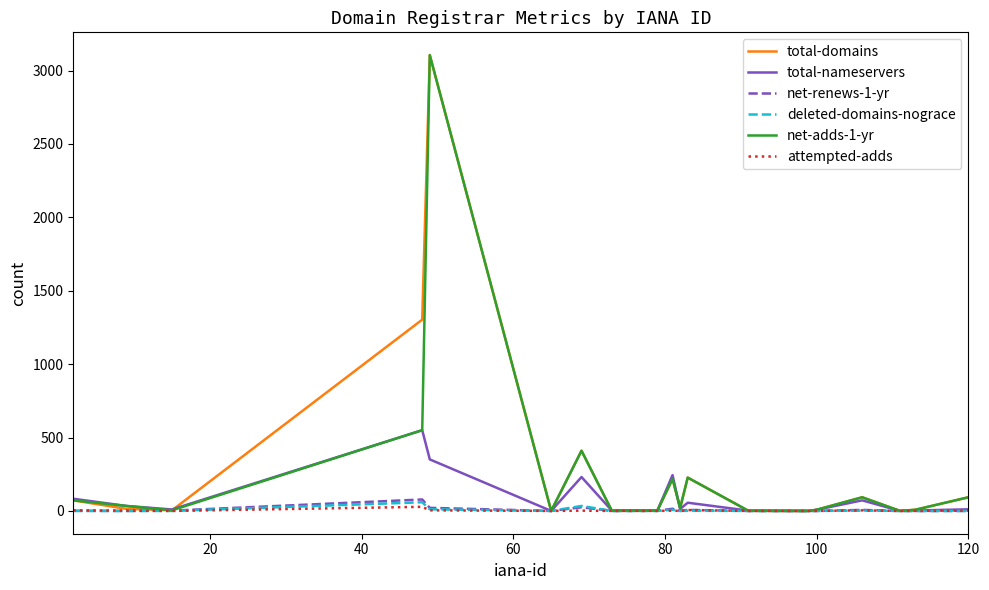

What is the difference between the second highest and second lowest values in the attempted-adds series?

6